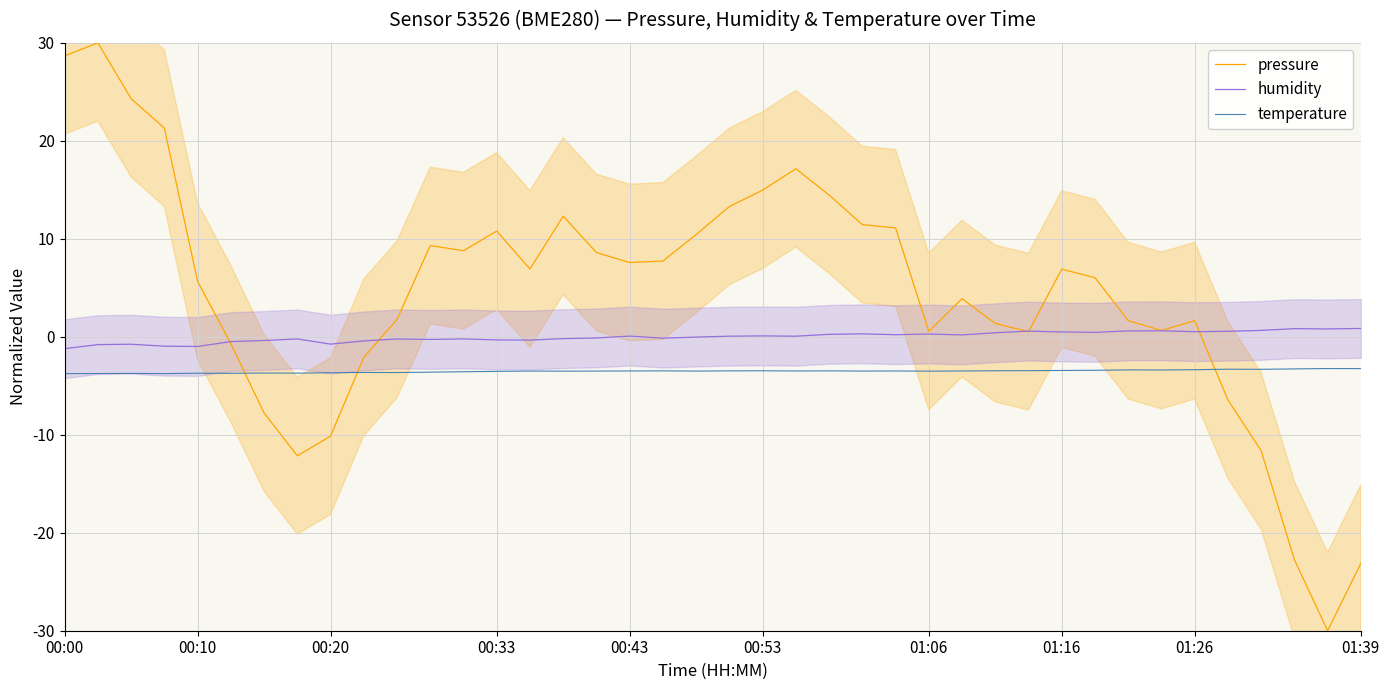

What is the maximum value for pressure?

30.0